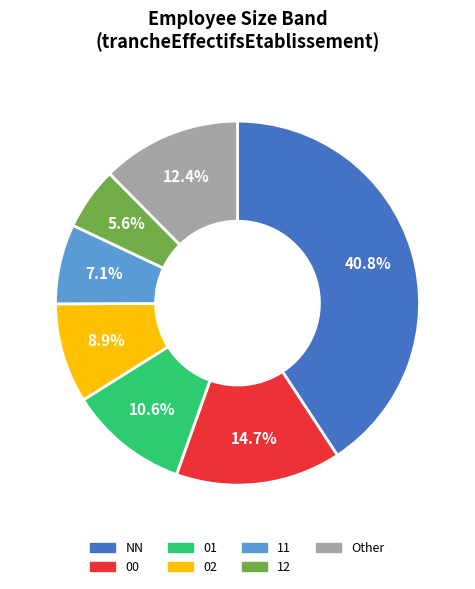

Is there any slice that represents more than half of the pie?

No